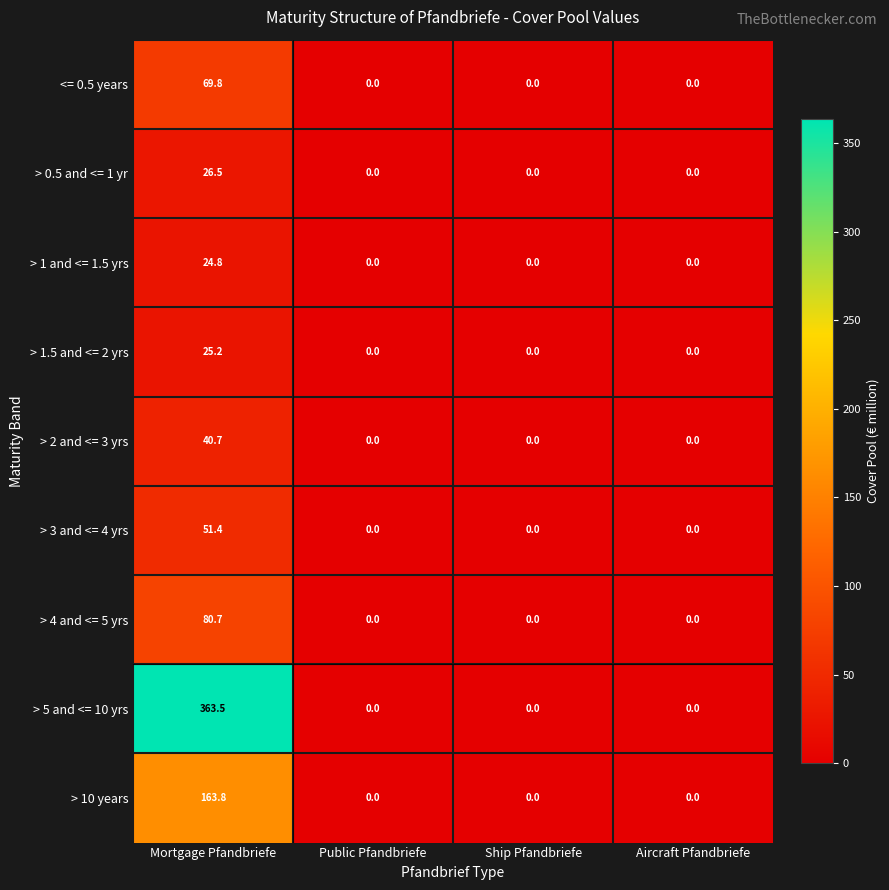

At which category is the sum across all series the highest?

Mortgage Pfandbriefe